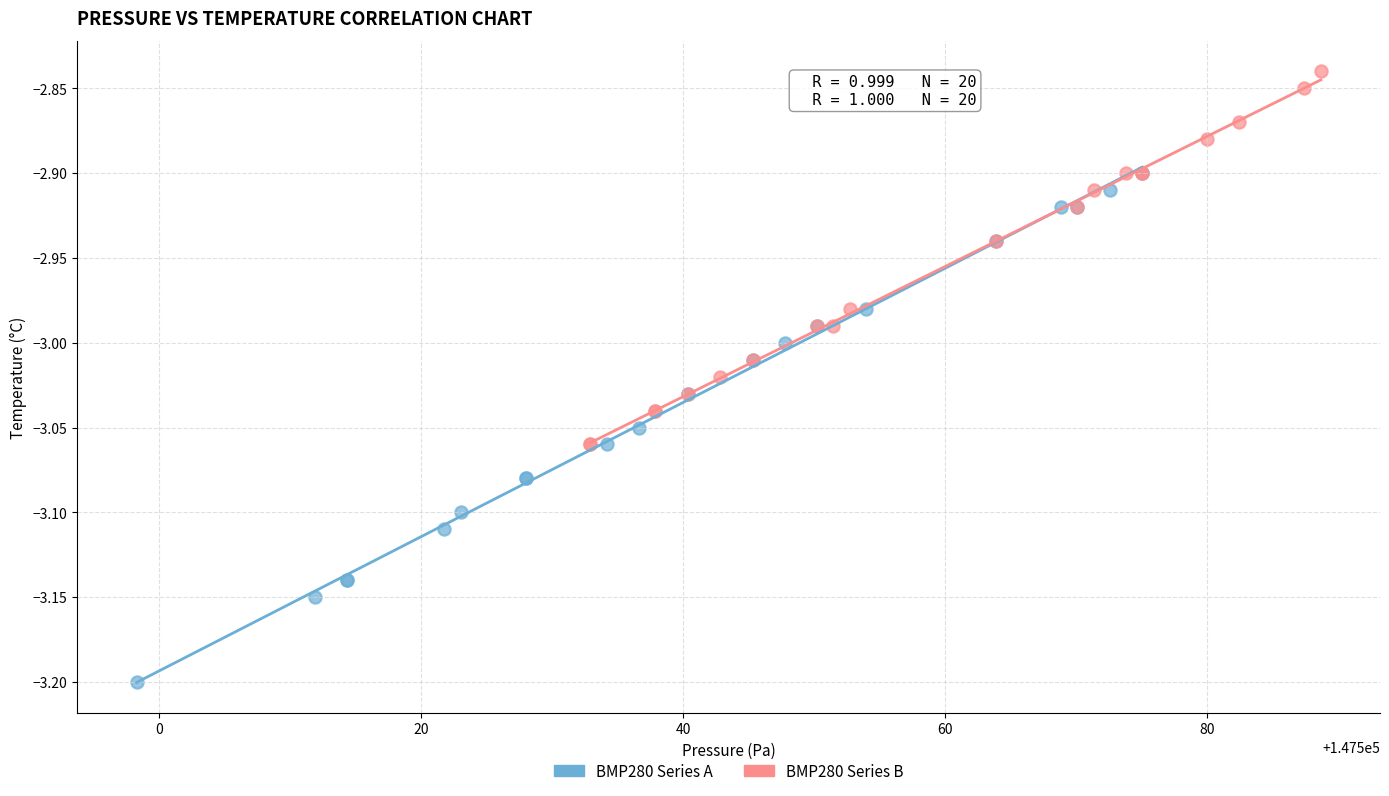

Which series contains the highest Y value?

BMP280 Series B